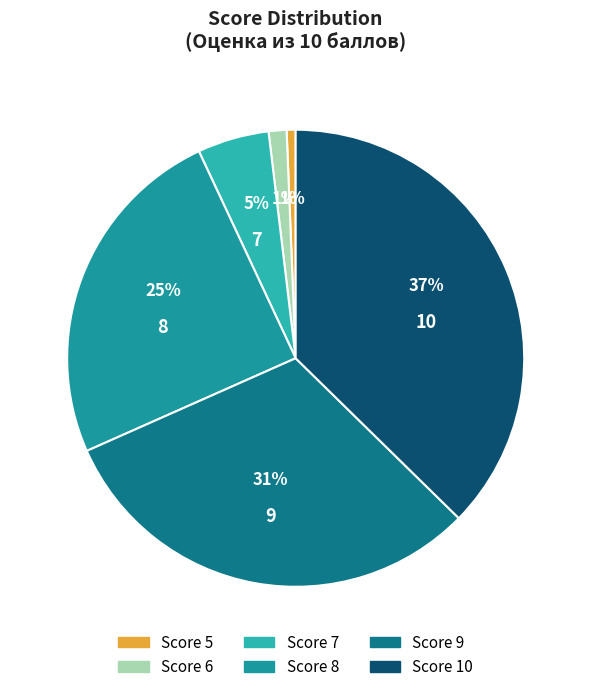

Count the number of slices in the pie.

6